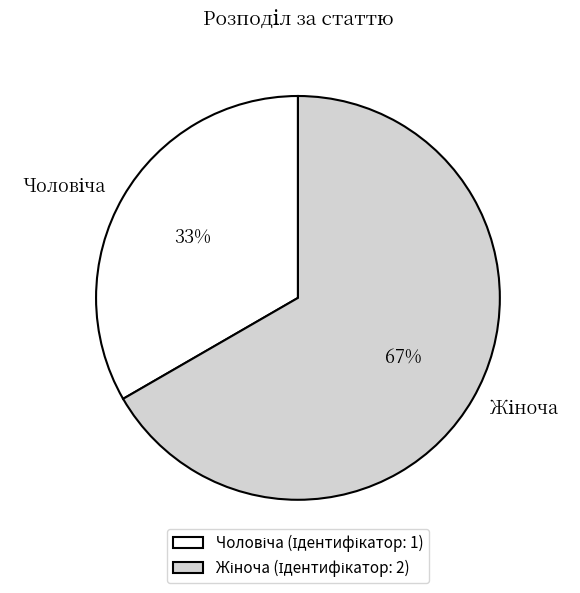

Is there a majority slice in this chart?

Yes